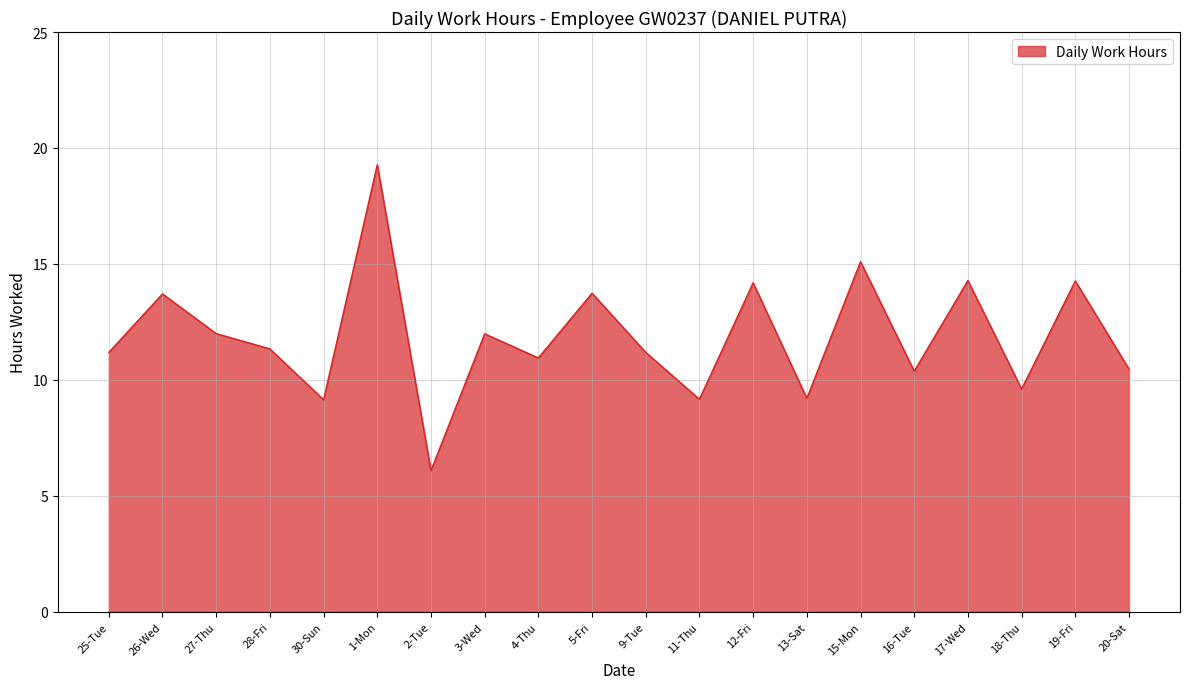

How many lines are shown in the chart?

1